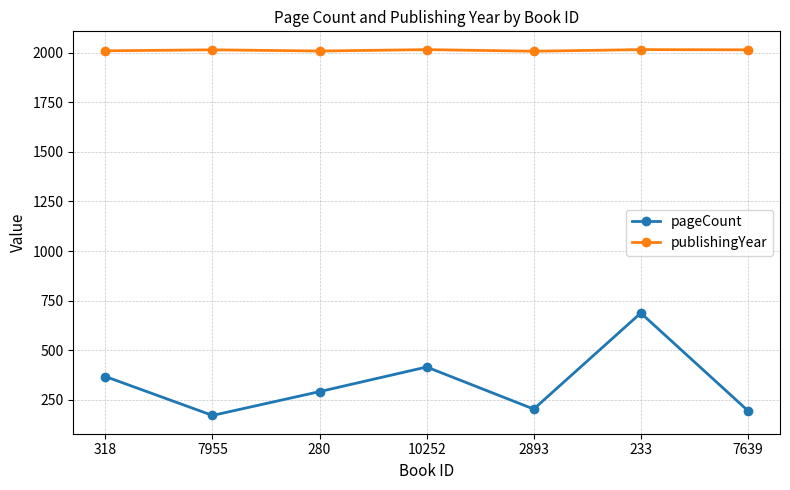

Count the publishingYear values in the range 2008 to 2015.

6